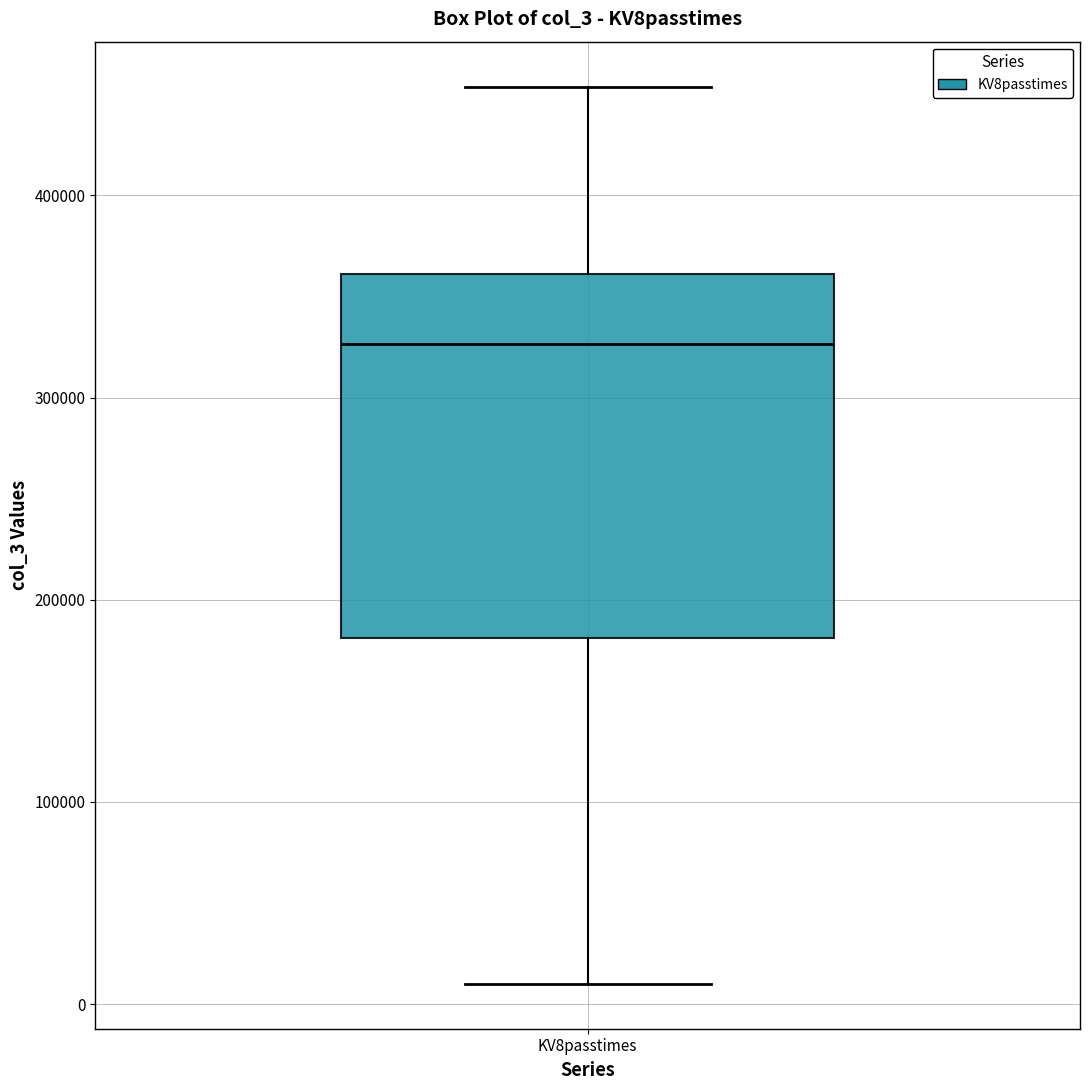

Where is the lower edge of the box for KV8passtimes on the y-axis? The values are not printed on the chart, so give them approximately, as read against the axis.

180000